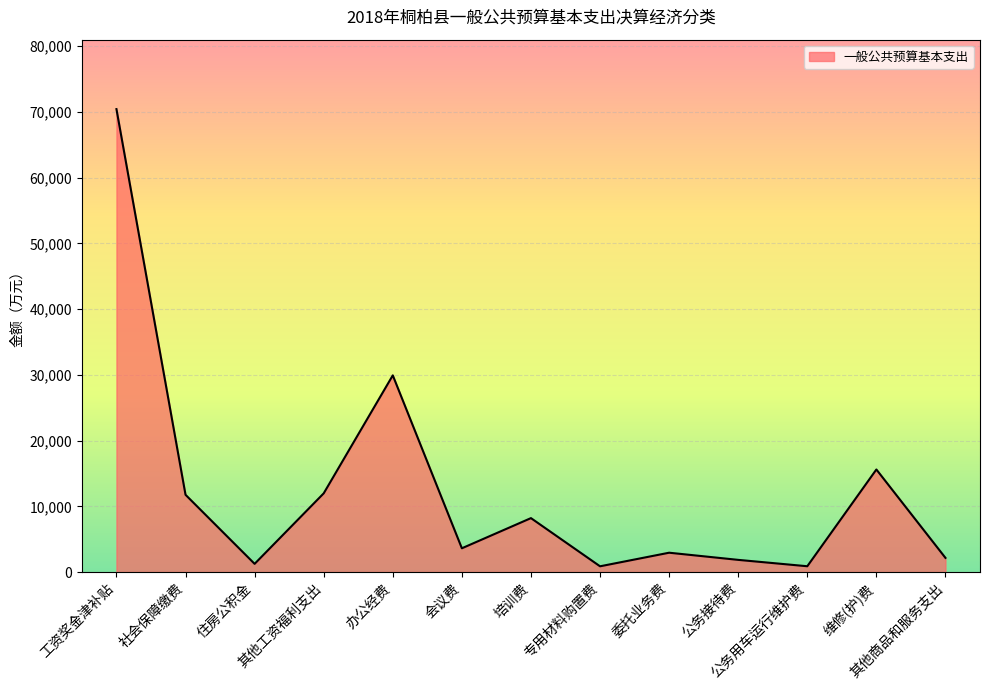

What is the greatest value displayed?

70410